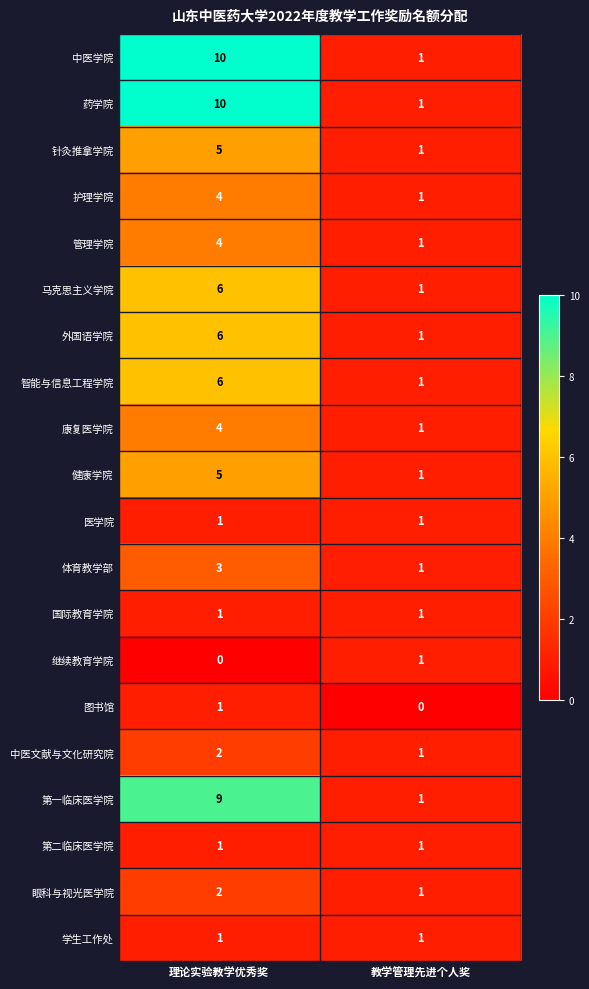

Is the value of 康复医学院 at 理论实验教学优秀奖 greater than the value of 体育教学部 at 教学管理先进个人奖?

Yes